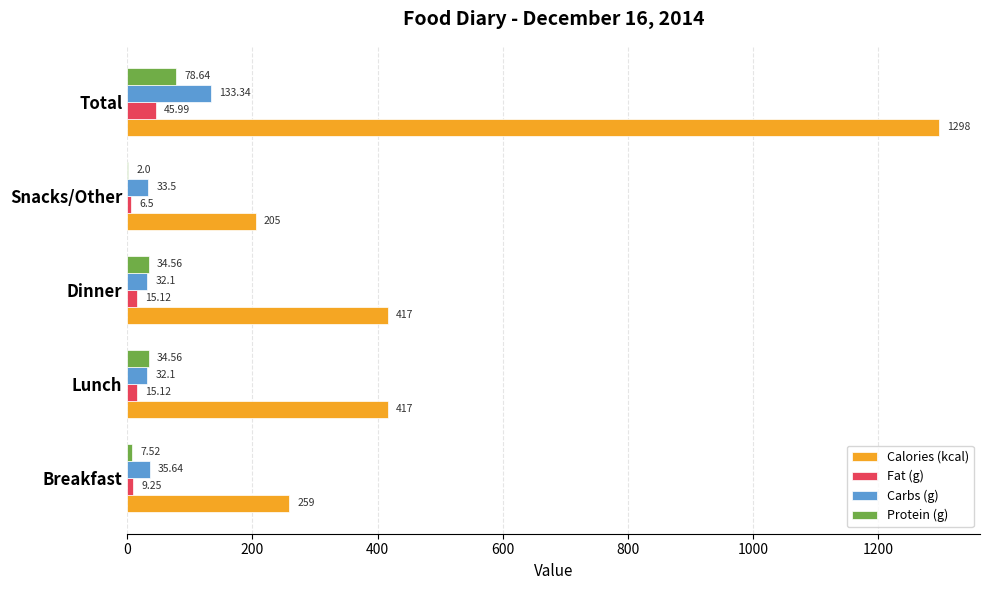

What is the sum of all Carbs (g) values?

266.7